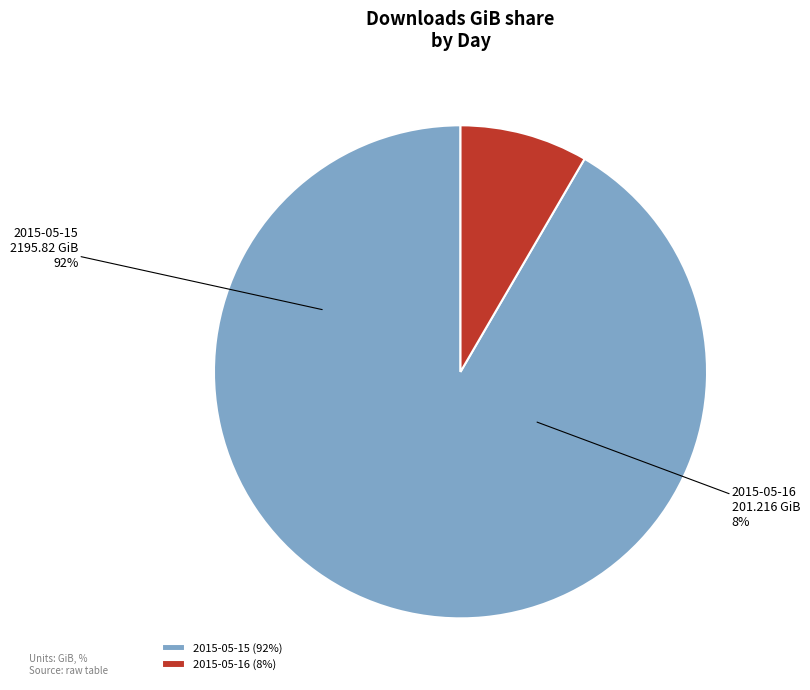

Is the sum of 2015-05-16 and 2015-05-15 greater than half?

Yes